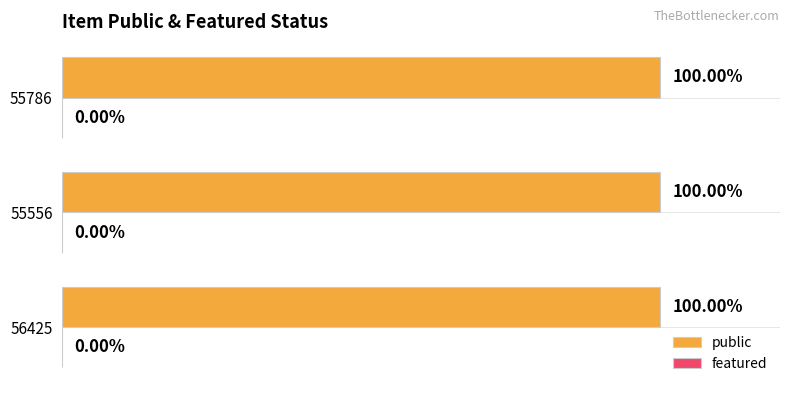

How many bars are there in total?

6